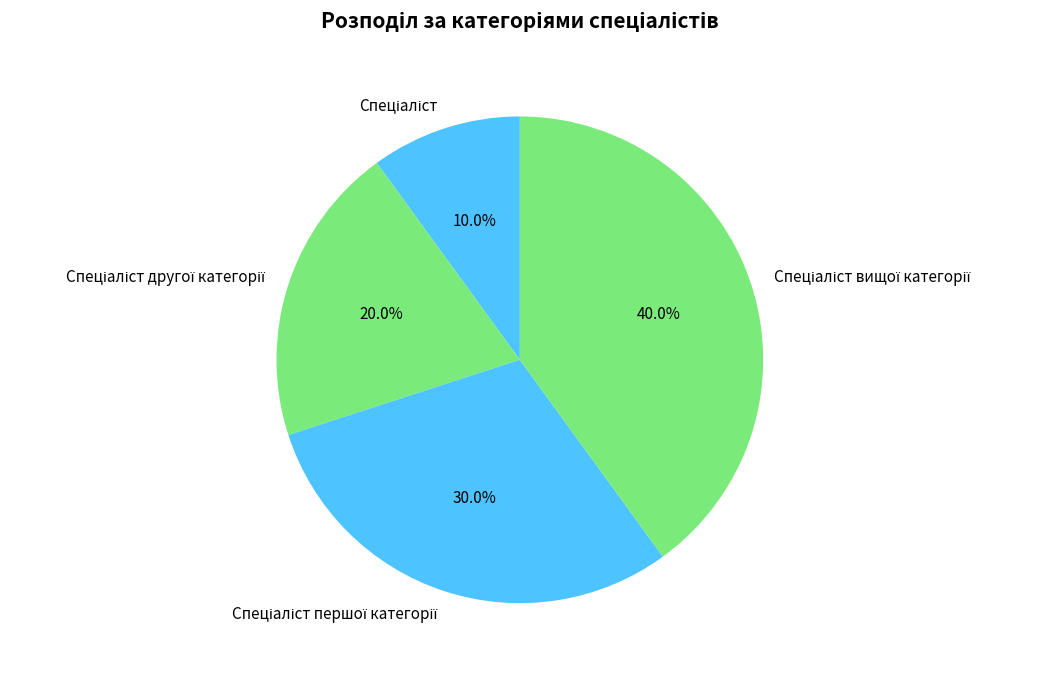

To the nearest percent, what is the difference between the largest and smallest slice percentages?

30%